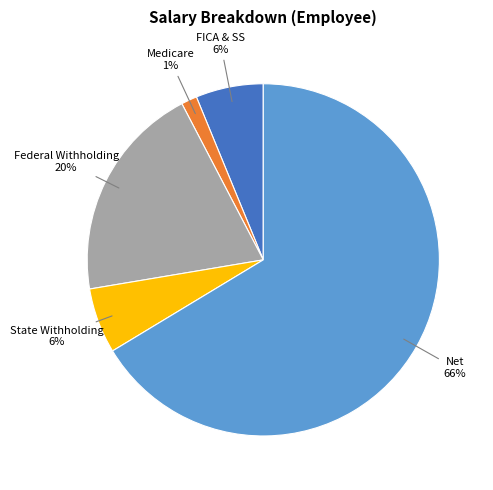

Count the number of slices in the pie.

5